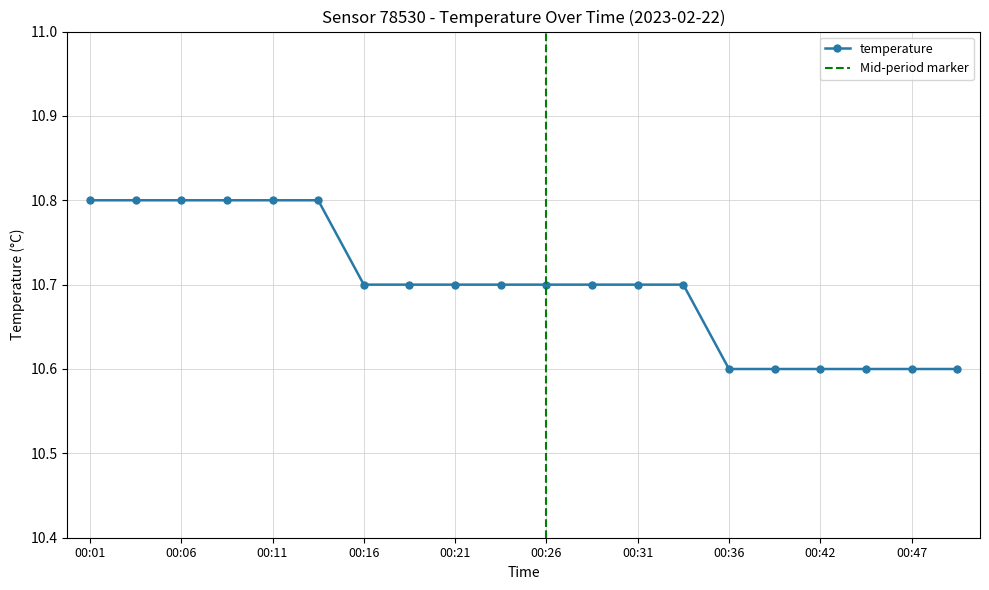

Reading left to right, list all the values displayed in this chart.

10.8	10.8	10.8	10.8	10.8	10.8	10.7	10.7	10.7	10.7	10.7	10.7	10.7	10.7	10.6	10.6	10.6	10.6	10.6	10.6